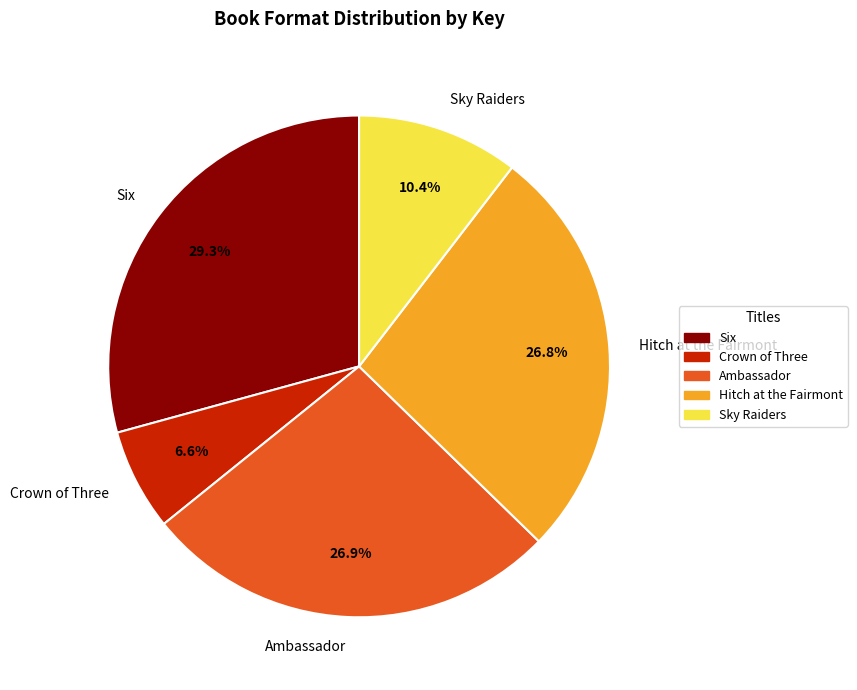

To the nearest percent, what is the combined percentage of Ambassador and Six?

56%